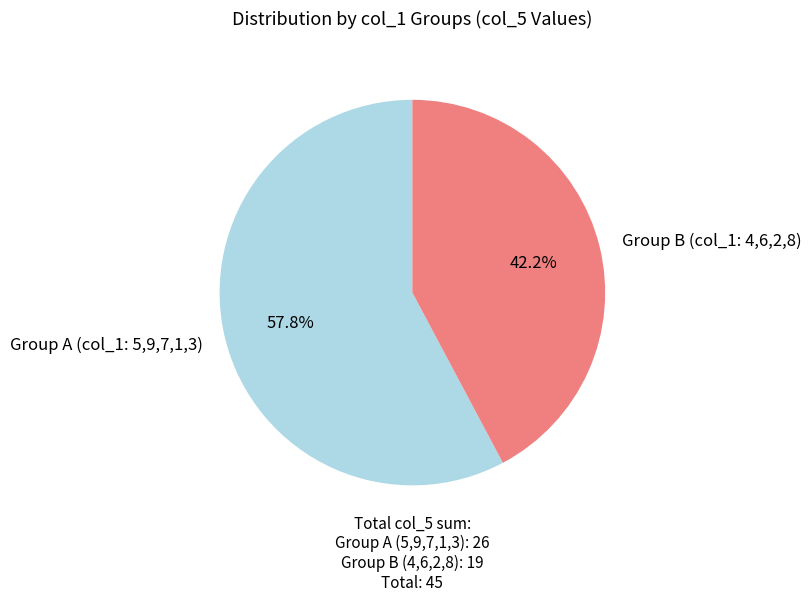

Does Group A (col_1: 5,9,7,1,3) represent more than half of the total?

Yes